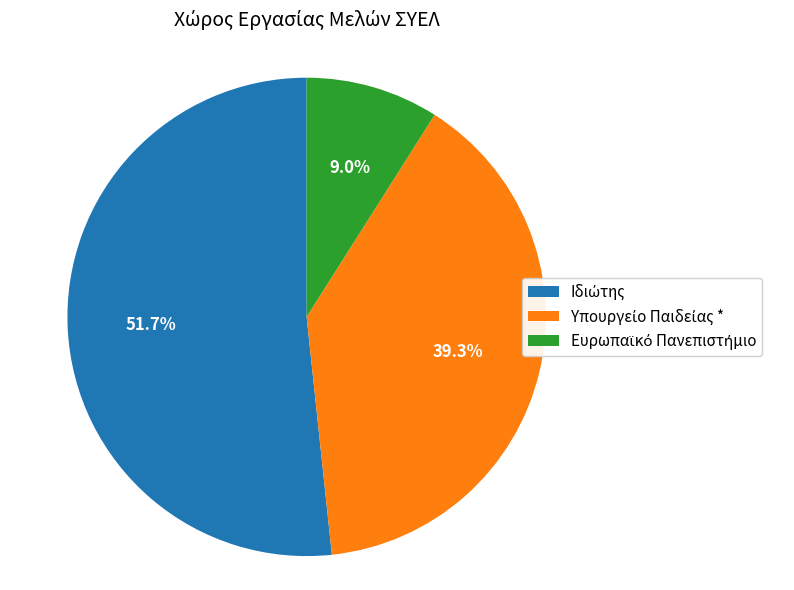

Is there any slice that represents more than half of the pie?

Yes